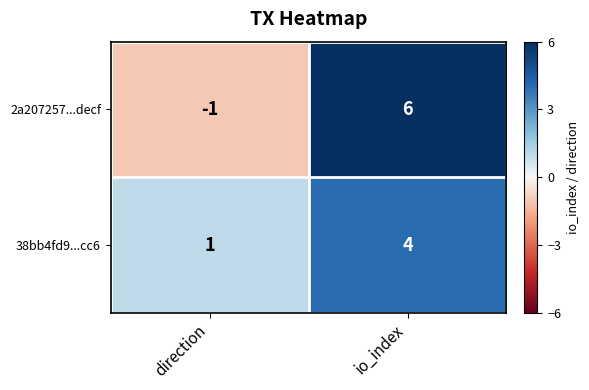

At which category is the sum across all series the highest?

io_index